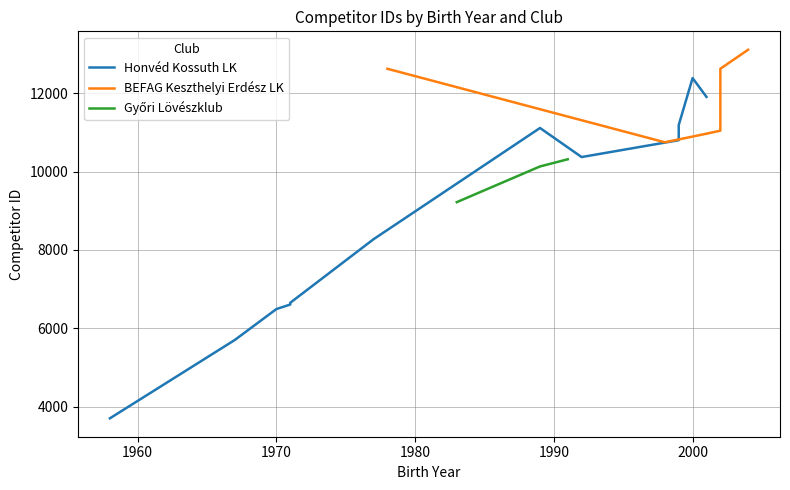

The BEFAG Keszthelyi Erdész LK series shows 8066 at 11. True or false?

False